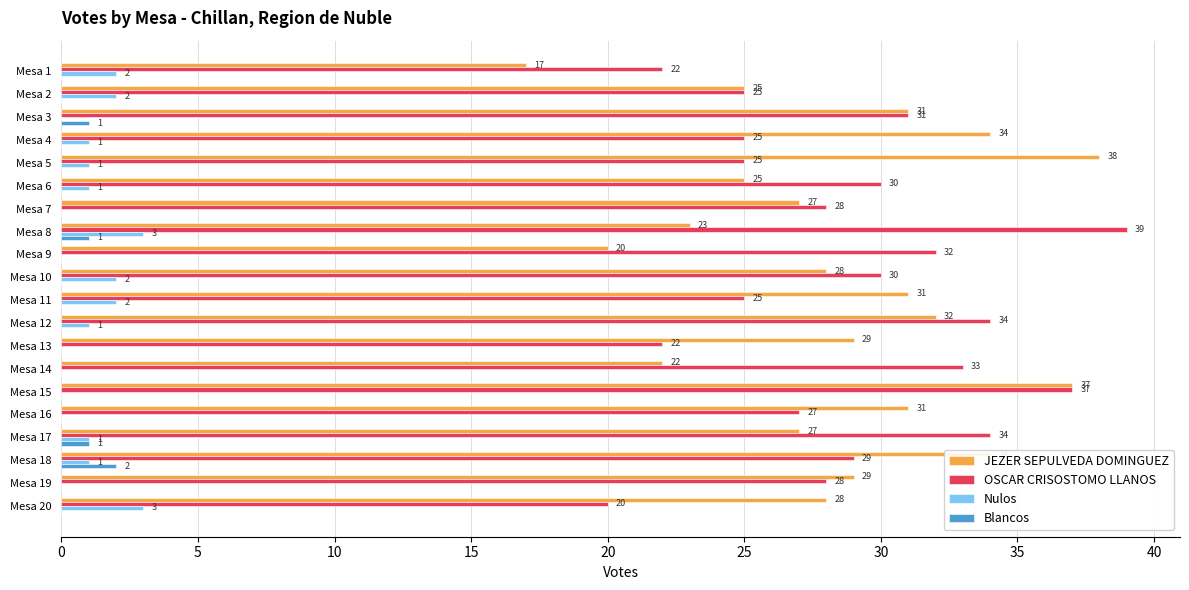

At which label does Blancos reach its peak?

Mesa 18